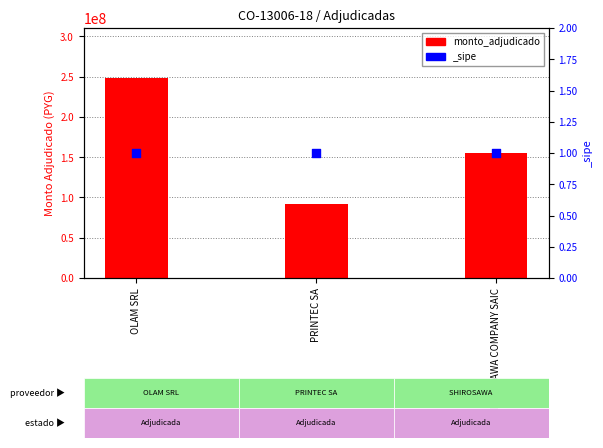

What is the ratio of the value at OLAM SRL to the value at PRINTEC SA?

2.7